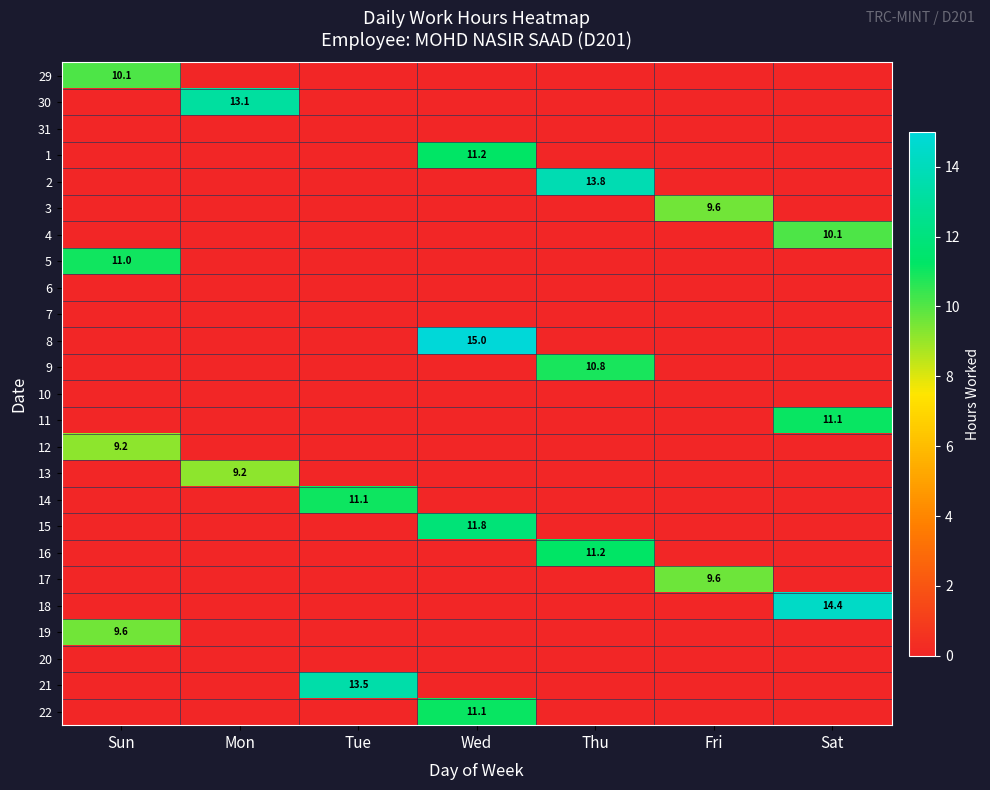

At Tue, list the series in order from smallest to largest.

29, 30, 31, 1, 2, 3, 4, 5, 6, 7, 8, 9, 10, 11, 12, 13, 15, 16, 17, 18, 19, 20, 22, 14, 21